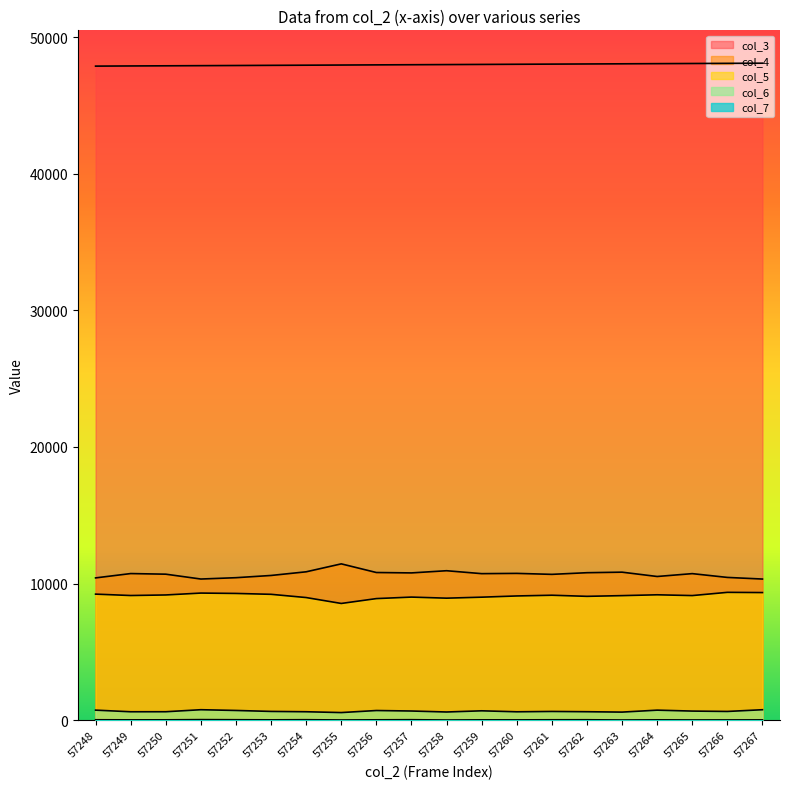

True or false: col_3 and col_6 intersect in this chart.

False